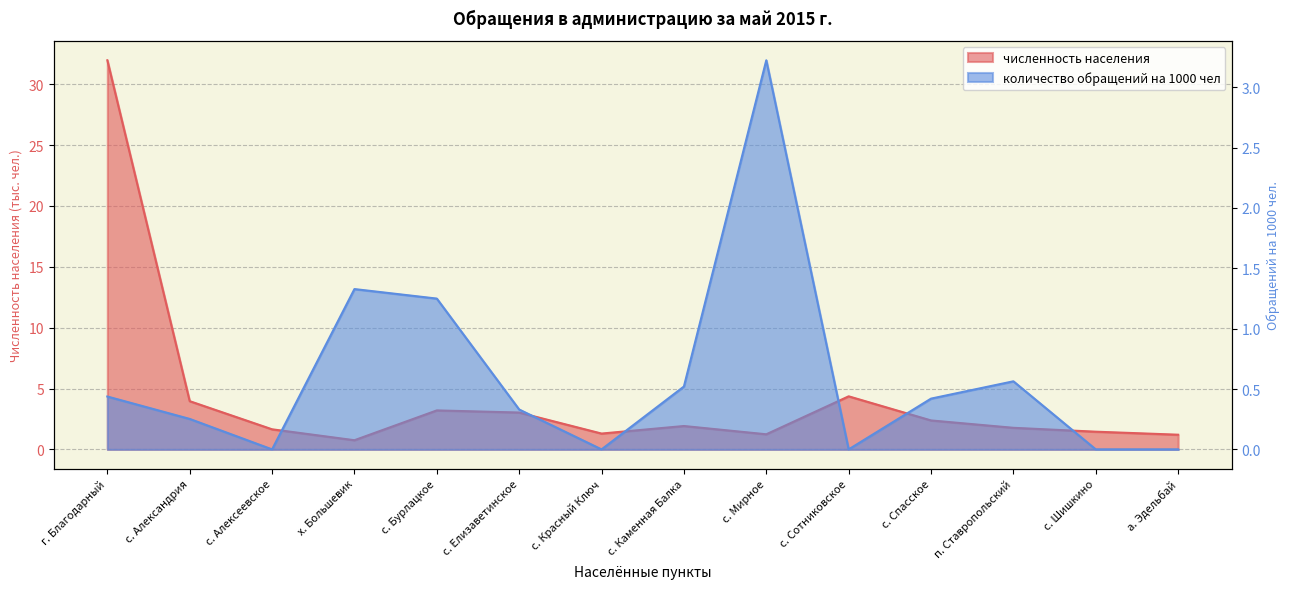

Where is the first local maximum for численность населения?

с. Бурлацкое